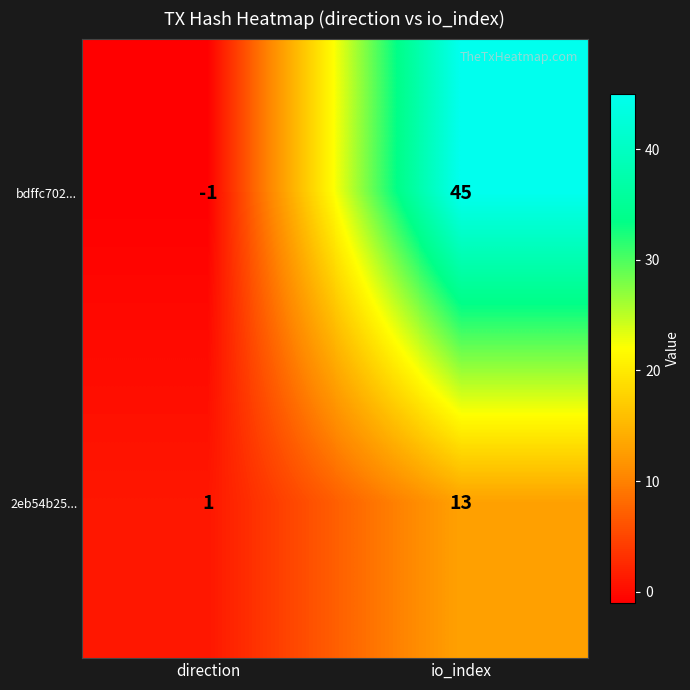

Rank the series at direction from highest to lowest value.

2eb54b25..., bdffc702...